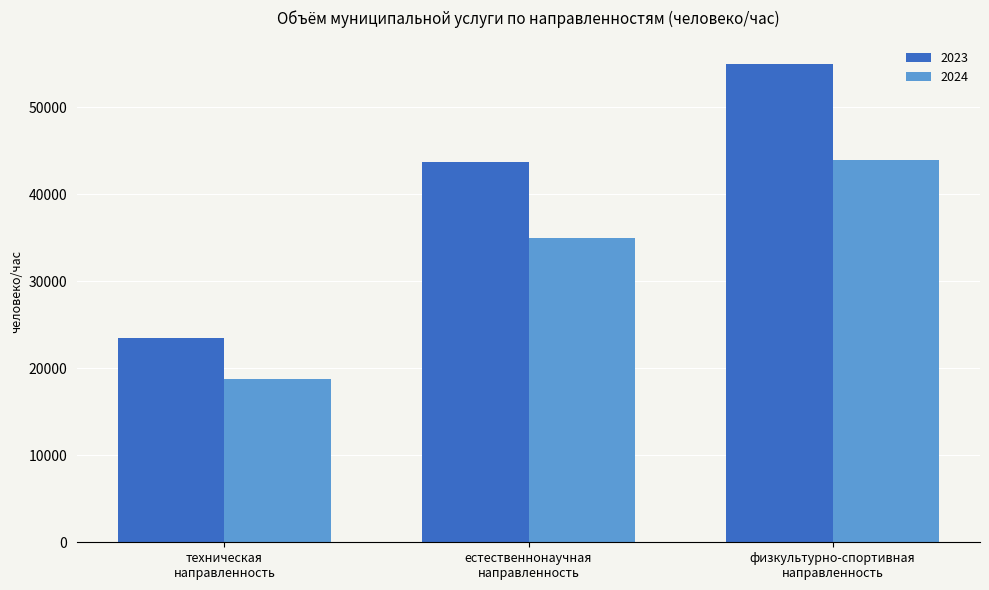

Count the 2023 values in the range 23520 to 54936.

3